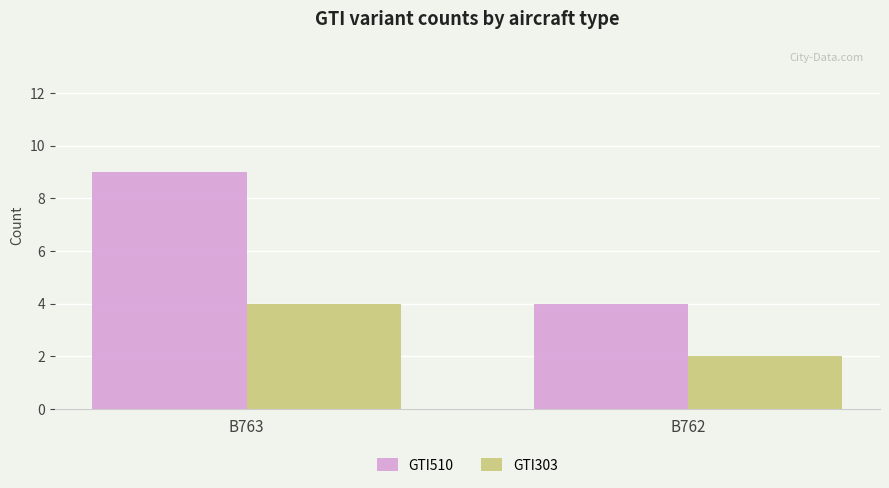

What is the sum of the GTI303 values at B762 and B763?

6